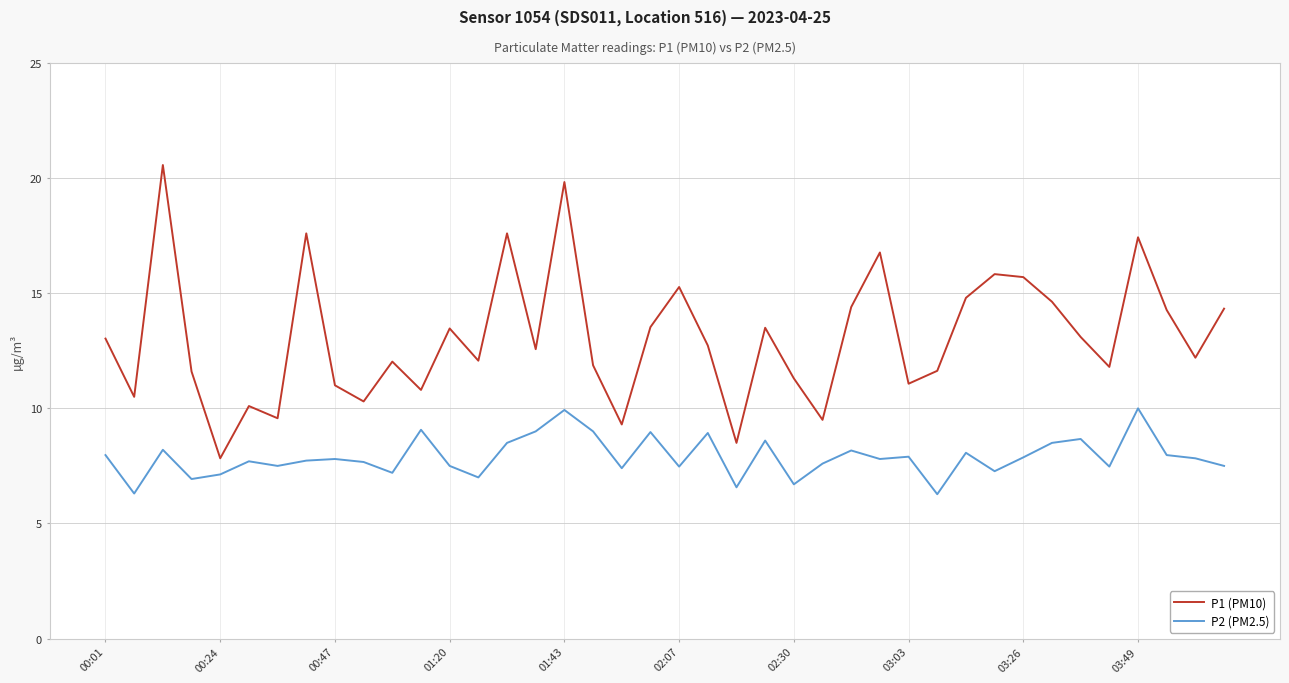

True or false: P1 (PM10) and P2 (PM2.5) intersect in this chart.

False